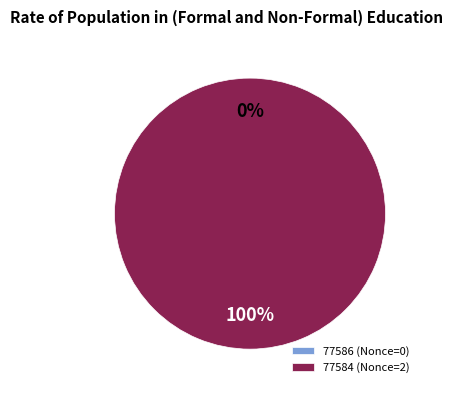

To the nearest percent, what portion does 77584 represent?

100%